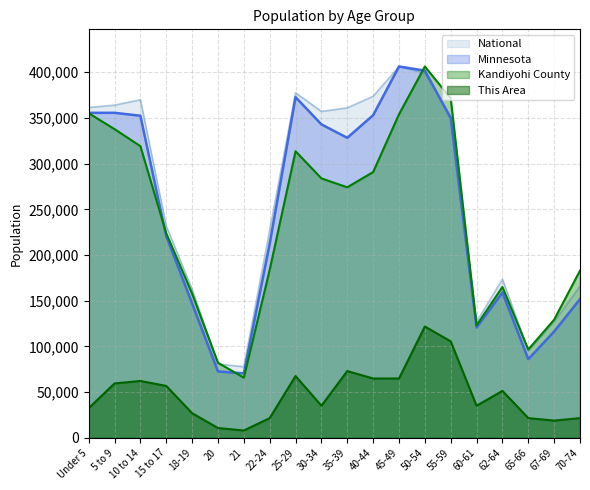

True or false: Kandiyohi County and National intersect in this chart.

True